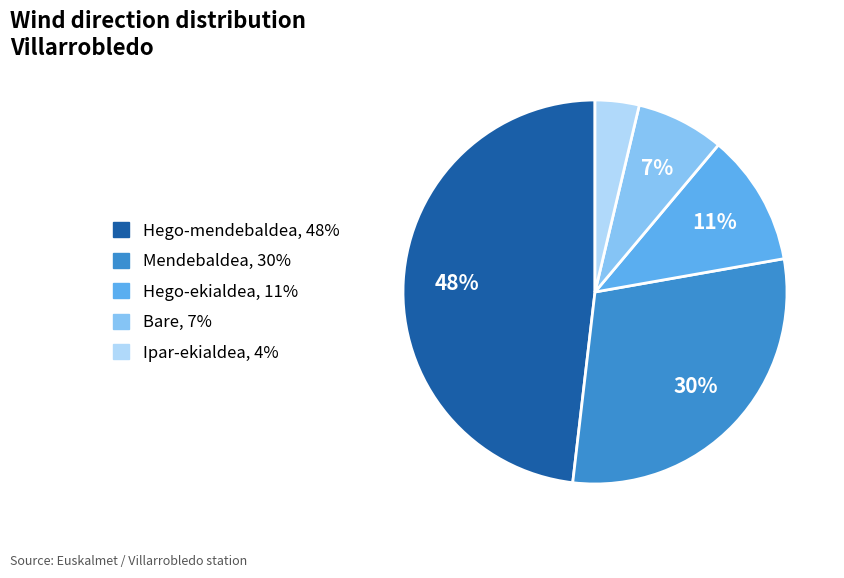

Is the sum of Hego-ekialdea and Ipar-ekialdea greater than half?

No